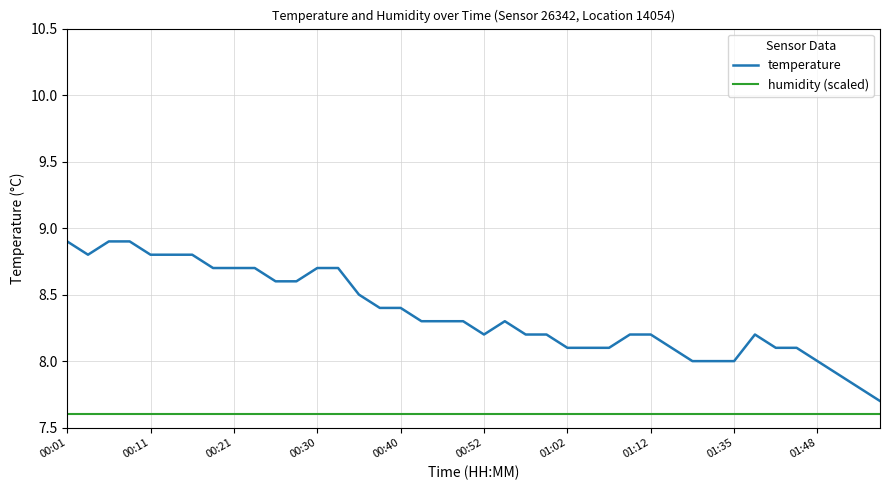

Reading left to right, what are all the values shown in this chart?

temperature: 8.9	8.8	8.9	8.9	8.8	8.8	8.8	8.7	8.7	8.7	8.6	8.6	8.7	8.7	8.5	8.4	8.4	8.3	8.3	8.3	8.2	8.3	8.2	8.2	8.1	8.1	8.1	8.2	8.2	8.1	8.0	8.0	8.0	8.2	8.1	8.1	8.0	7.9	7.8	7.7
humidity (scaled): 7.6	7.6	7.6	7.6	7.6	7.6	7.6	7.6	7.6	7.6	7.6	7.6	7.6	7.6	7.6	7.6	7.6	7.6	7.6	7.6	7.6	7.6	7.6	7.6	7.6	7.6	7.6	7.6	7.6	7.6	7.6	7.6	7.6	7.6	7.6	7.6	7.6	7.6	7.6	7.6